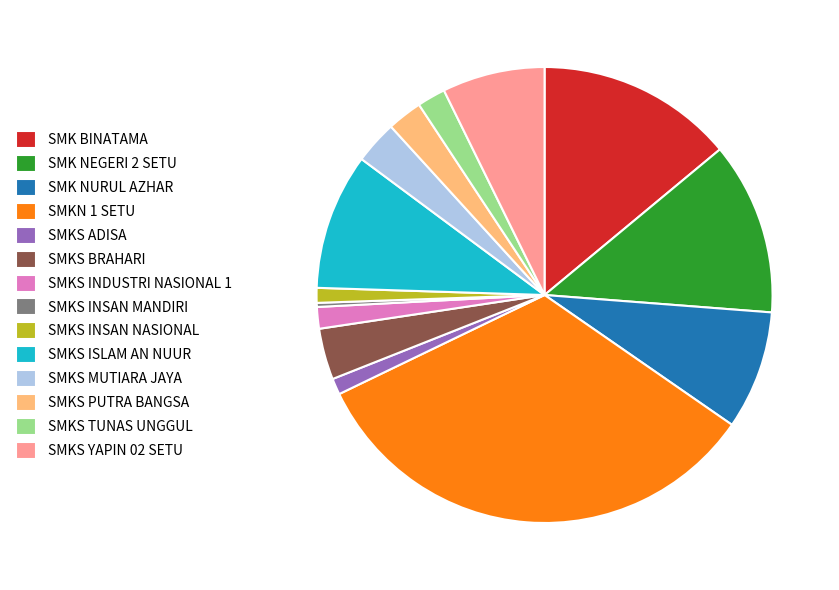

True or false: SMKS BRAHARI accounts for 4% of the total.

True